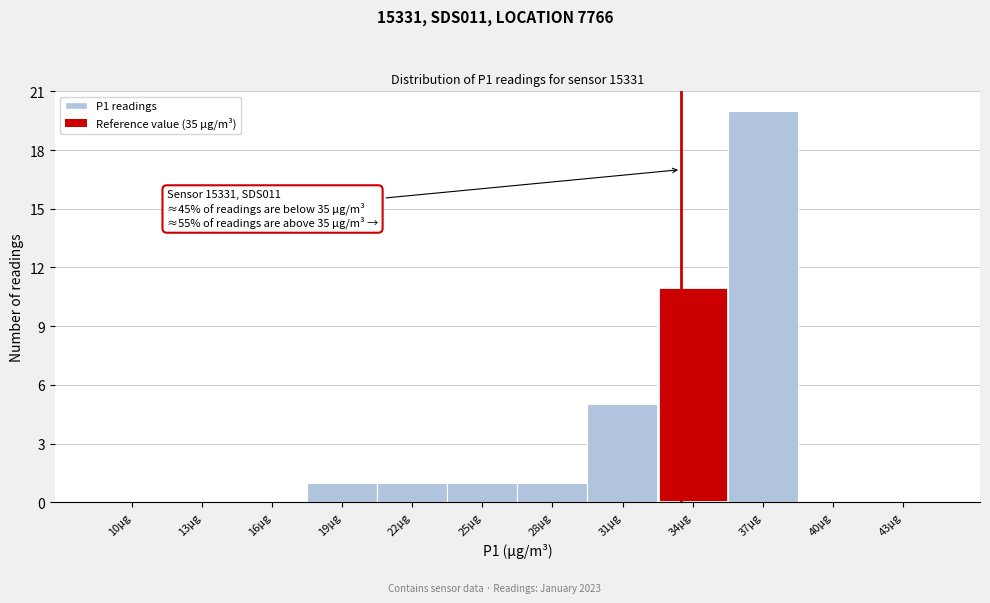

Reading left to right, extract all data points from this chart.

10µg=0	13µg=0	16µg=0	19µg=1	22µg=1	25µg=1	28µg=1	31µg=5	34µg=11	37µg=20	40µg=0	43µg=0